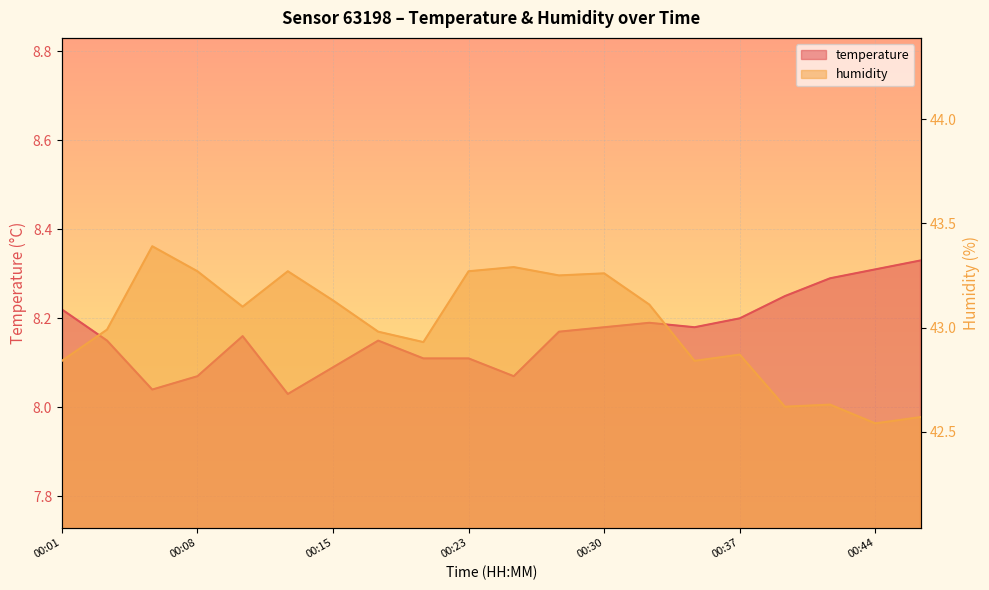

The value of humidity at 00:47 is 59.7. True or false?

False